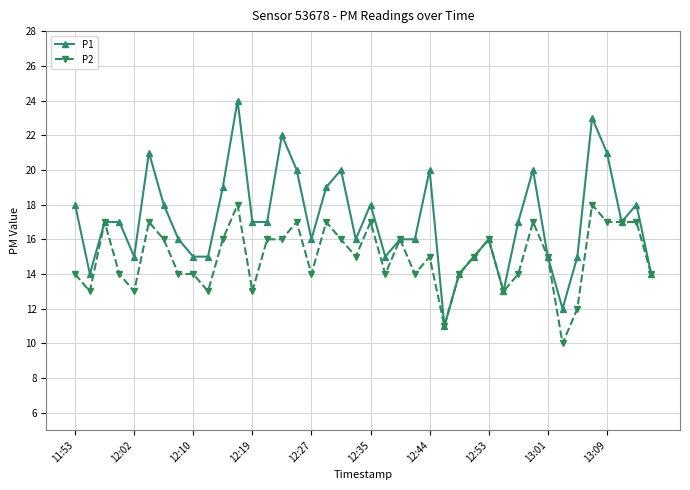

Reading left to right, transcribe all the data shown in this chart.

P1: 18	14	17	17	15	21	18	16	15	15	19	24	17	17	22	20	16	19	20	16	18	15	16	16	20	11	14	15	16	13	17	20	15	12	15	23	21	17	18	14
P2: 14	13	17	14	13	17	16	14	14	13	16	18	13	16	16	17	14	17	16	15	17	14	16	14	15	11	14	15	16	13	14	17	15	10	12	18	17	17	17	14